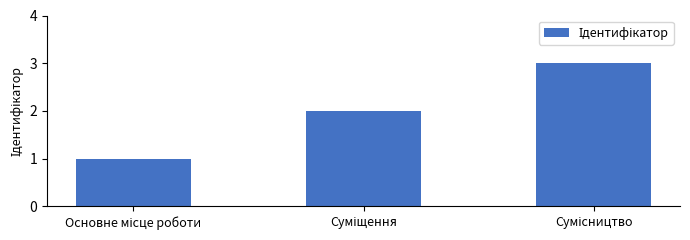

What is the sum of all values?

6